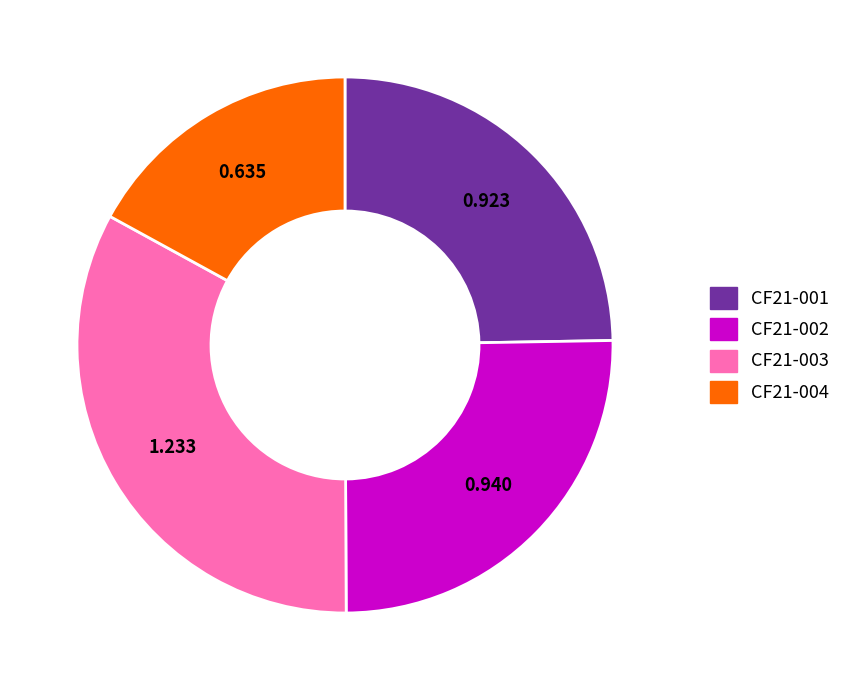

Combined, do CF21-004 and CF21-001 account for over 50%?

No